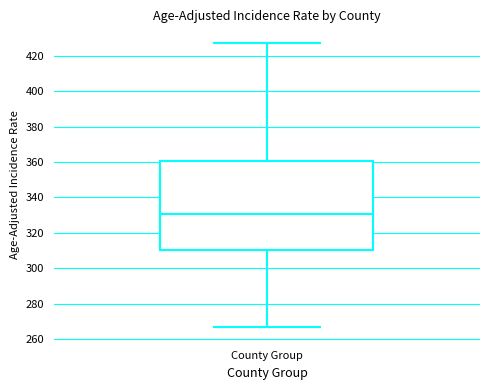

Read this box plot against the y-axis: the position of the median line, the range covered by the box, and the ends of both whiskers. The values are not printed on the chart, so give them approximately, as read against the axis.

median 330, box 310 to 360, whiskers 266 to 428